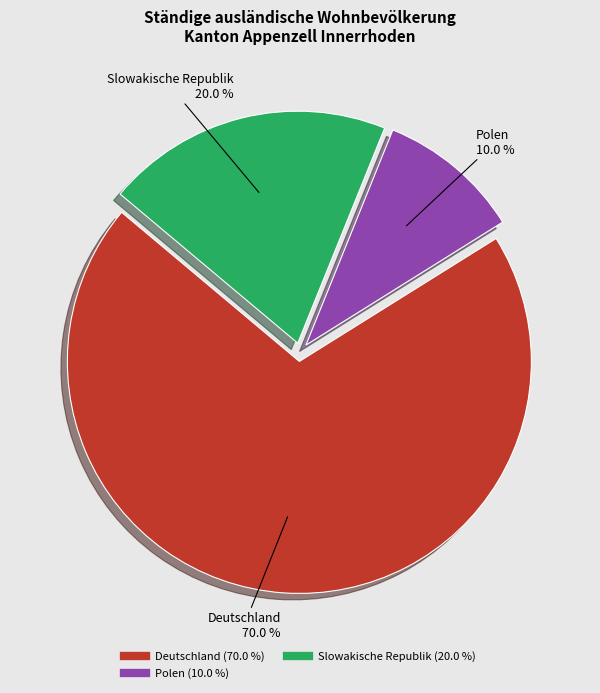

Is there any slice that represents more than half of the pie?

Yes